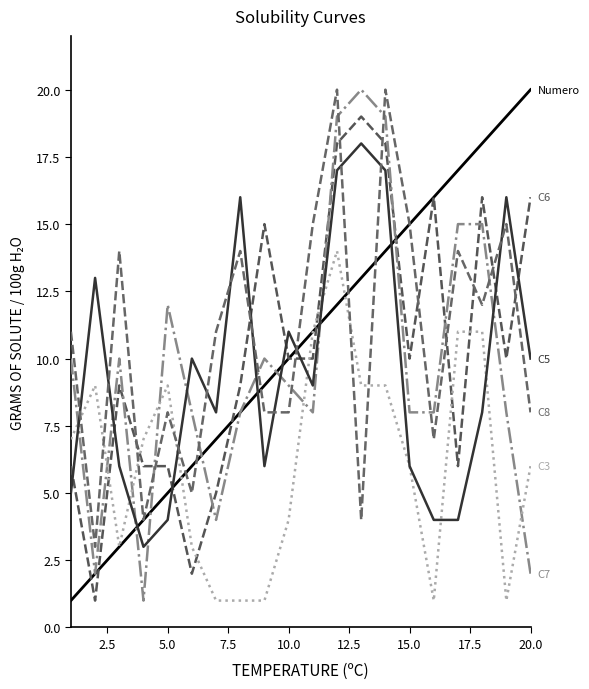

True or false: C3 has a value of 9 at 2.5.

True